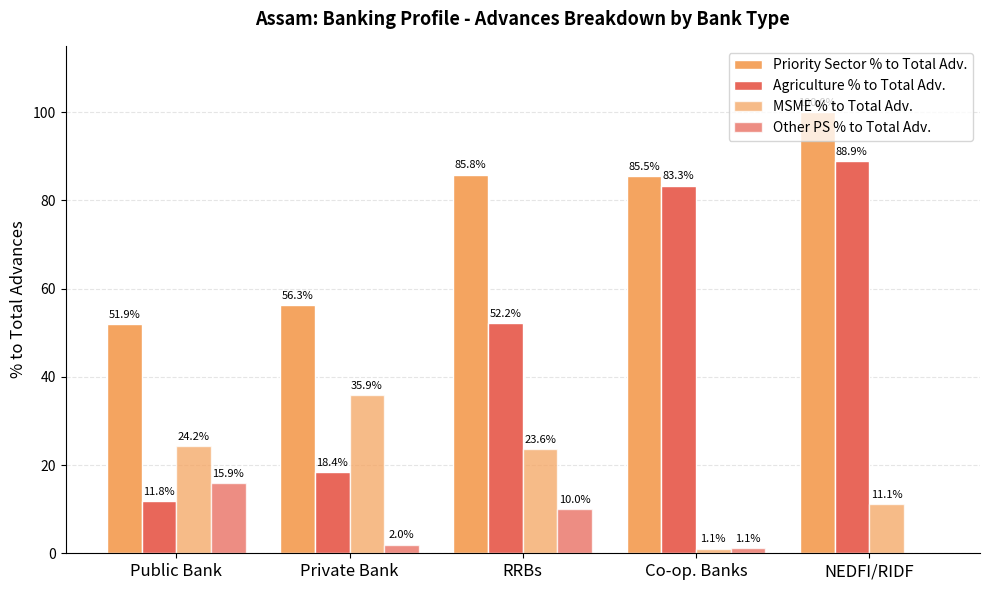

Rank the series at NEDFI/RIDF from lowest to highest value.

Other PS % to Total Adv., MSME % to Total Adv., Agriculture % to Total Adv., Priority Sector % to Total Adv.